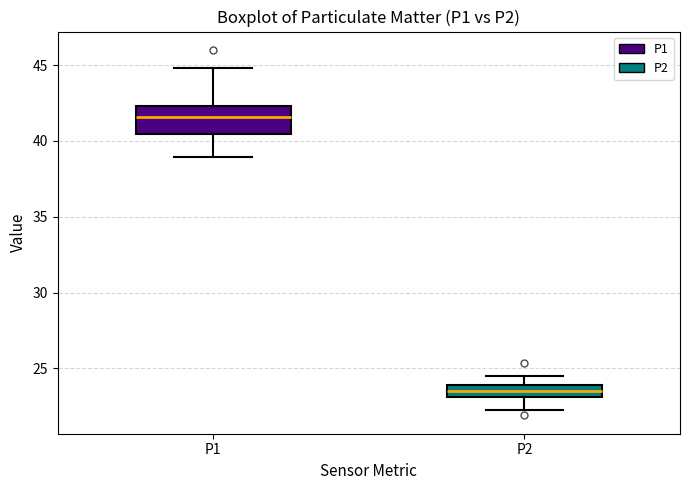

Where does the lower whisker of the box for P1 end on the y-axis? The values are not printed on the chart, so give them approximately, as read against the axis.

39.0